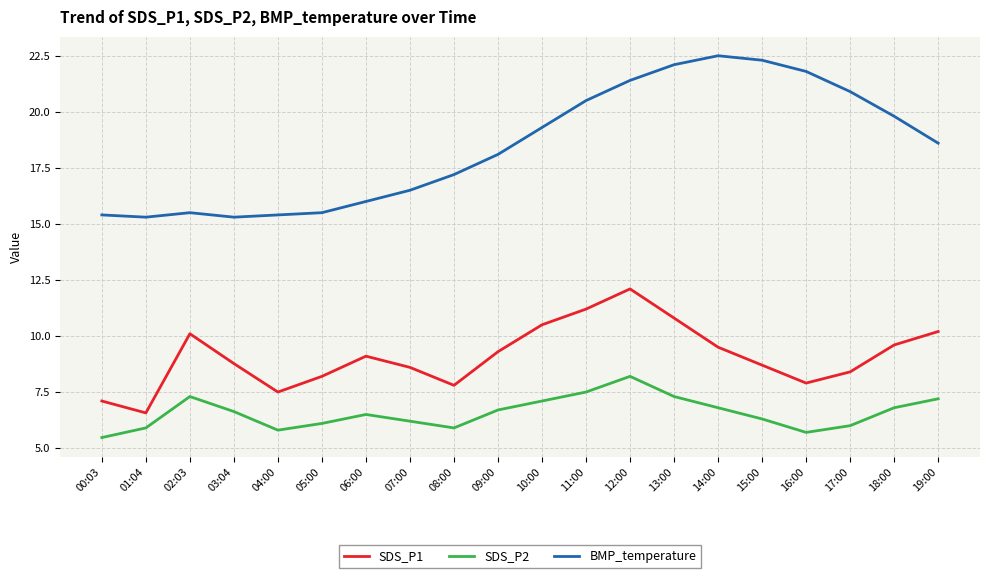

At how many categories does at least one series exceed 17?

12